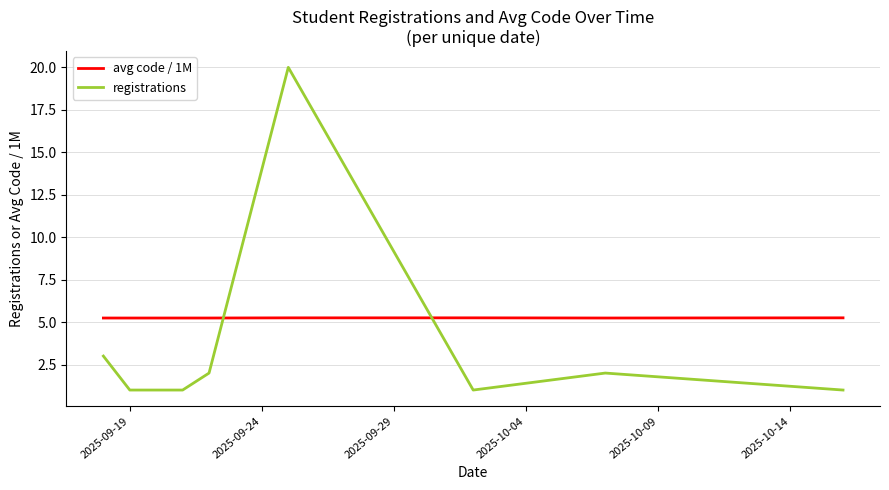

What is the difference between the second highest and minimum values in the registrations series?

2.0